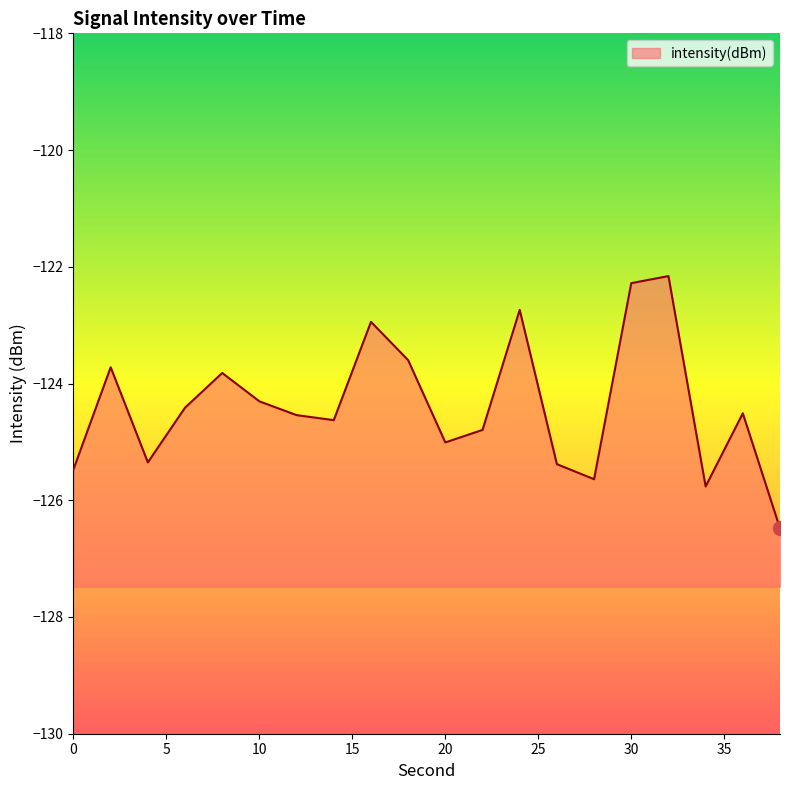

At which category does the data reach its first local peak?

2